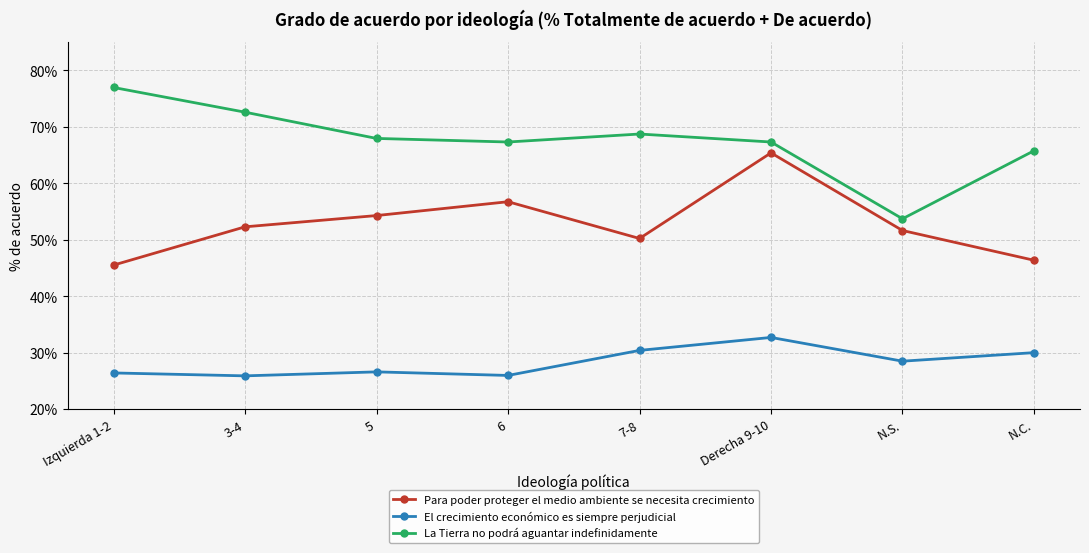

What is the label of the 7th point from the left?

N.S.